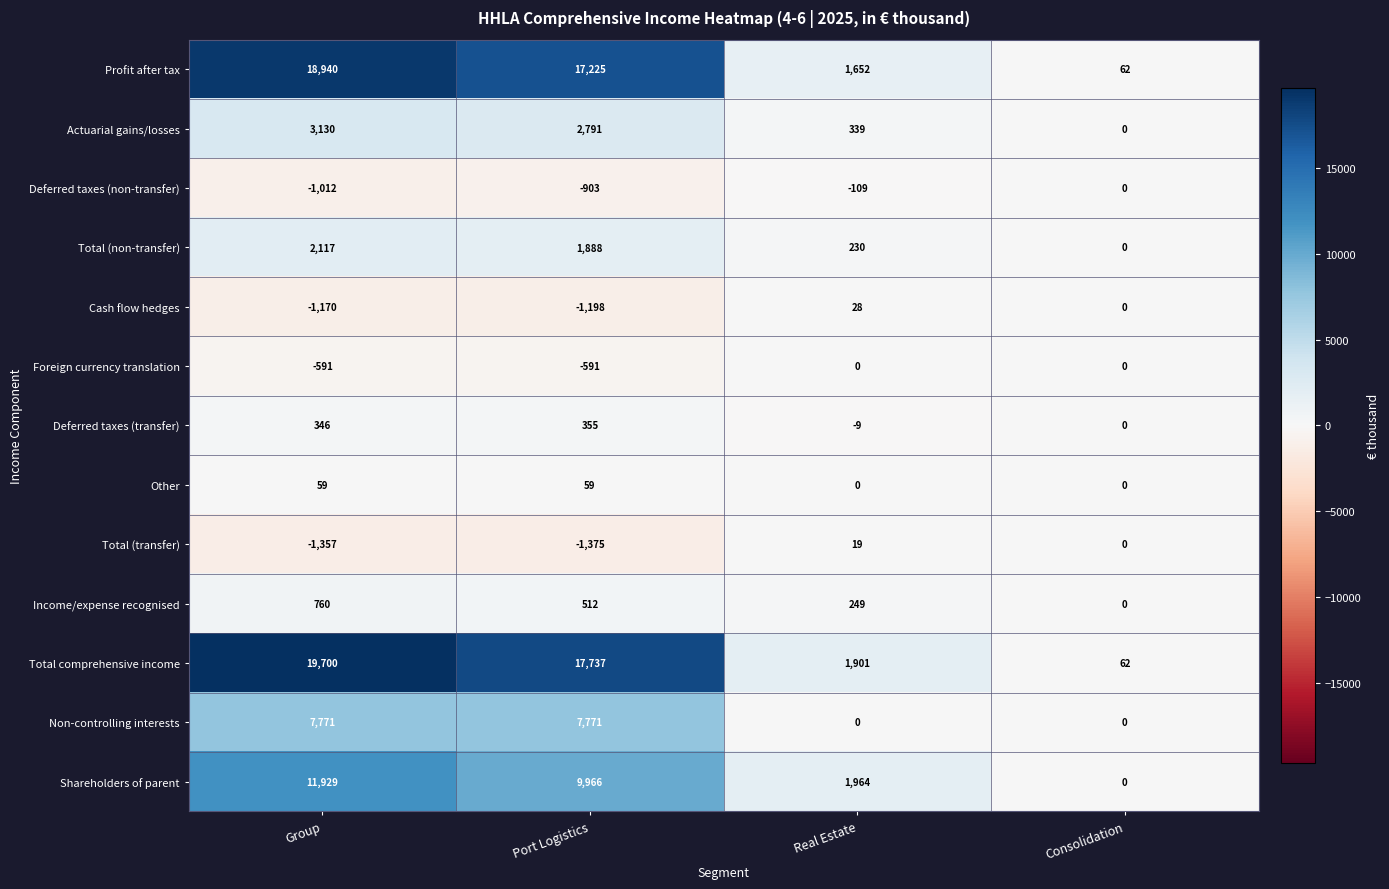

Which series has the largest total across all categories?

Total comprehensive income